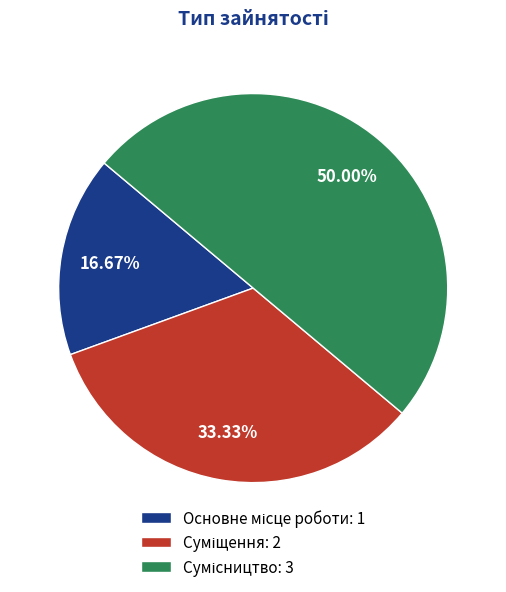

Does Суміщення represent more than half of the total?

No